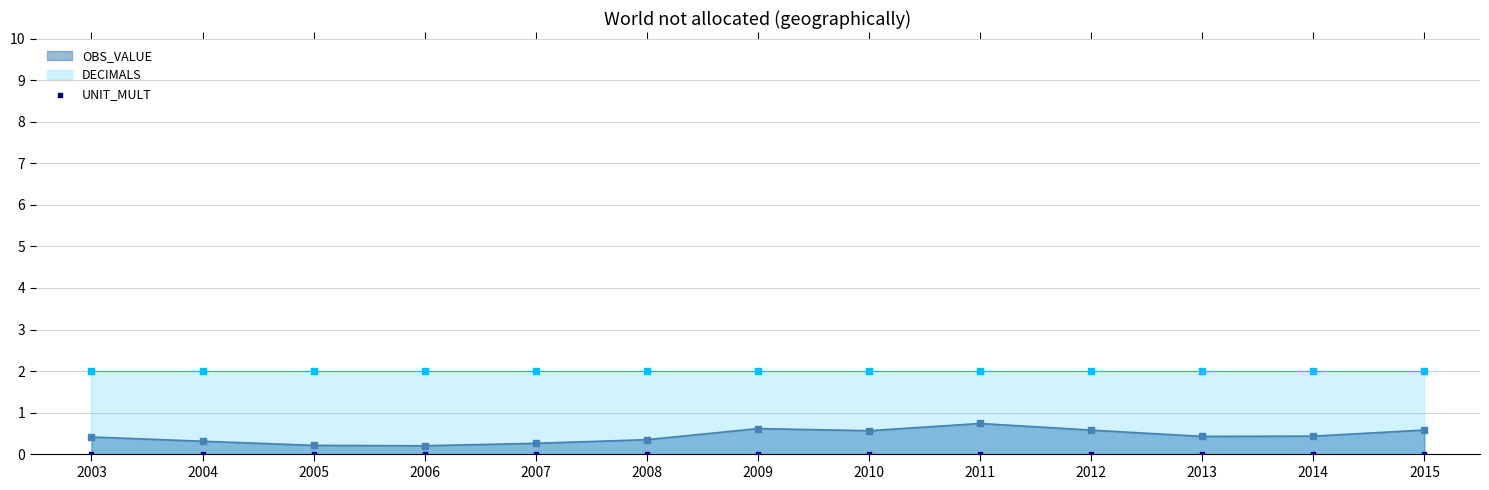

What is the total value across all series at 2004?

2.3